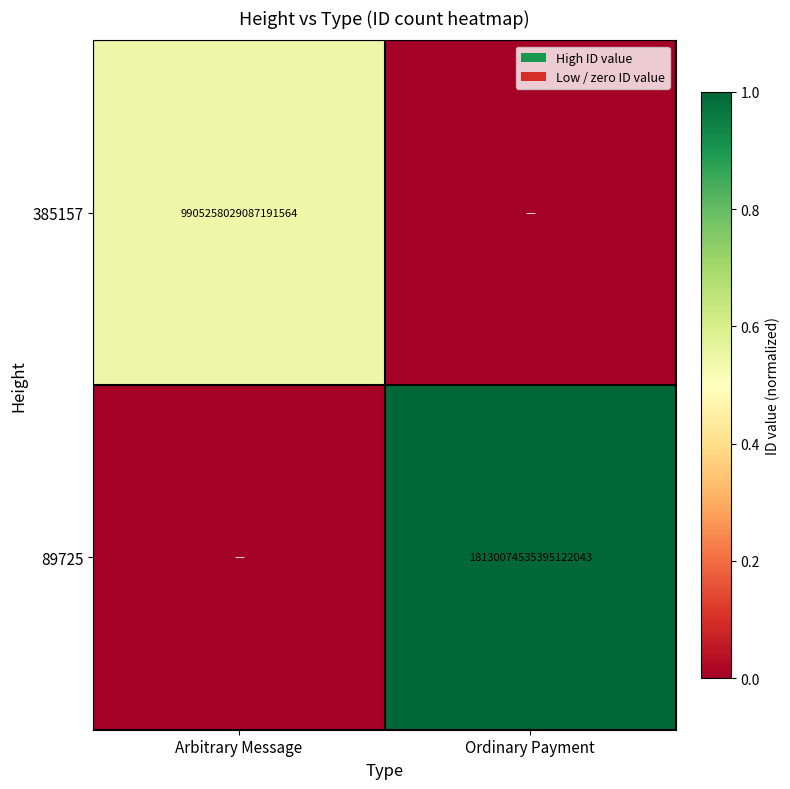

True or false: 89725 has a value of 18130074535395121152 at Ordinary Payment.

True